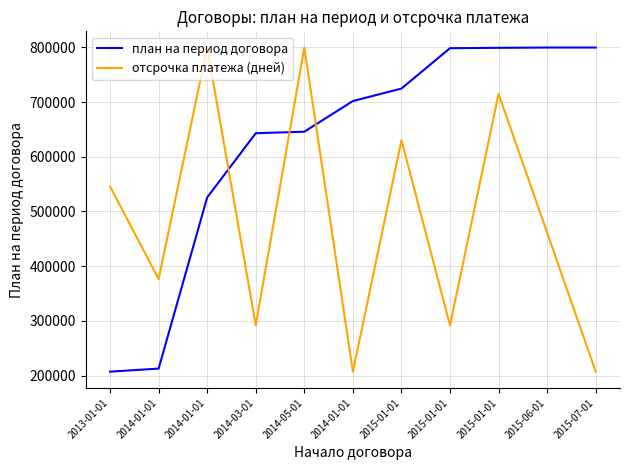

What are all the series names shown in the legend?

план на период договора, отсрочка платежа (дней)